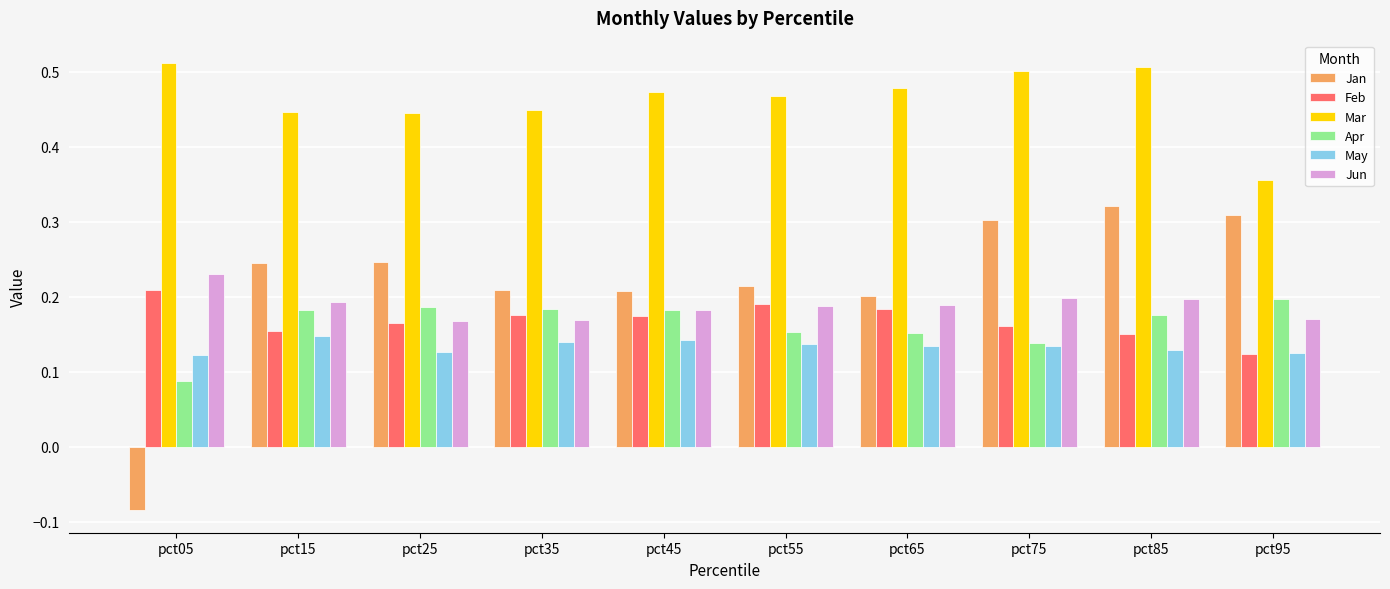

Which category has the lowest value across all series?

pct05